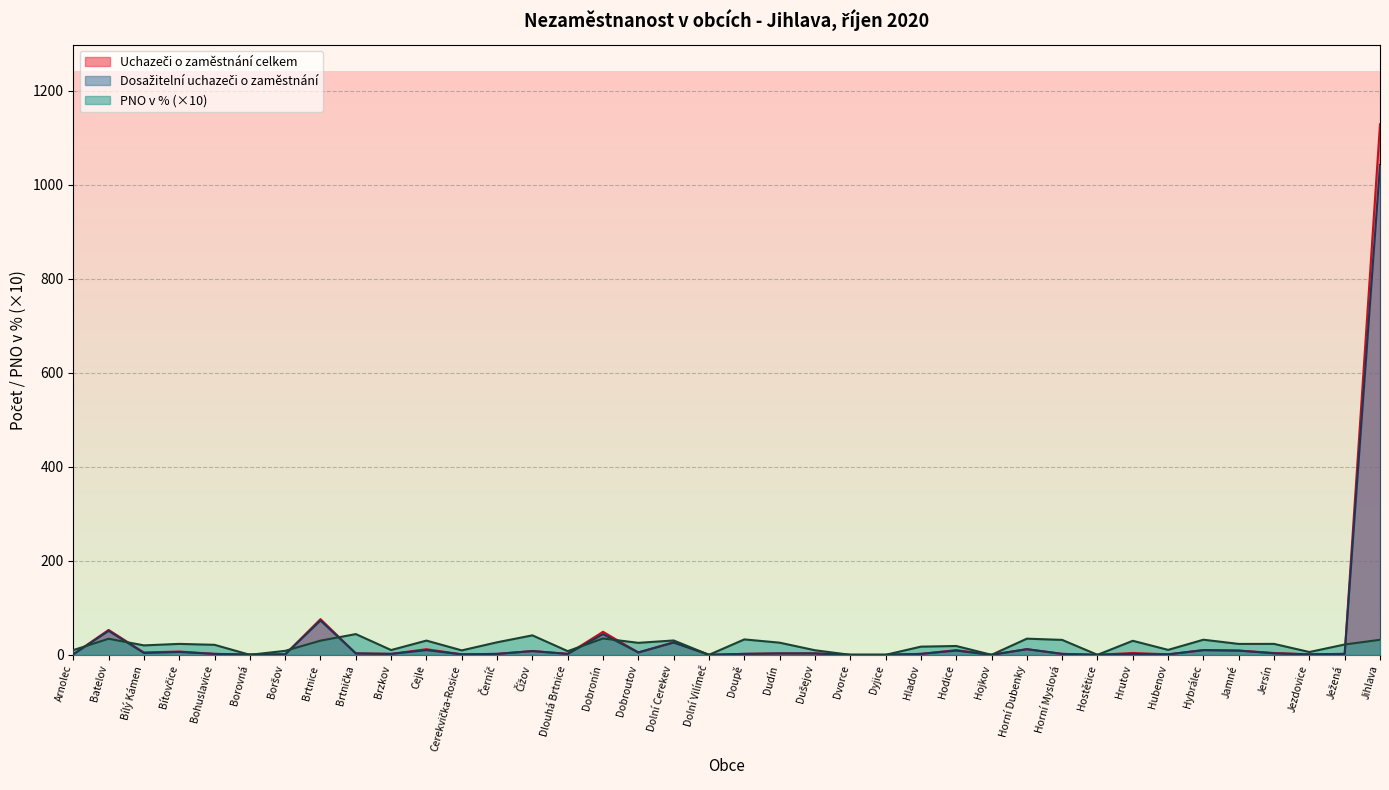

Which category has the lowest value in the PNO v % series?

Borovná